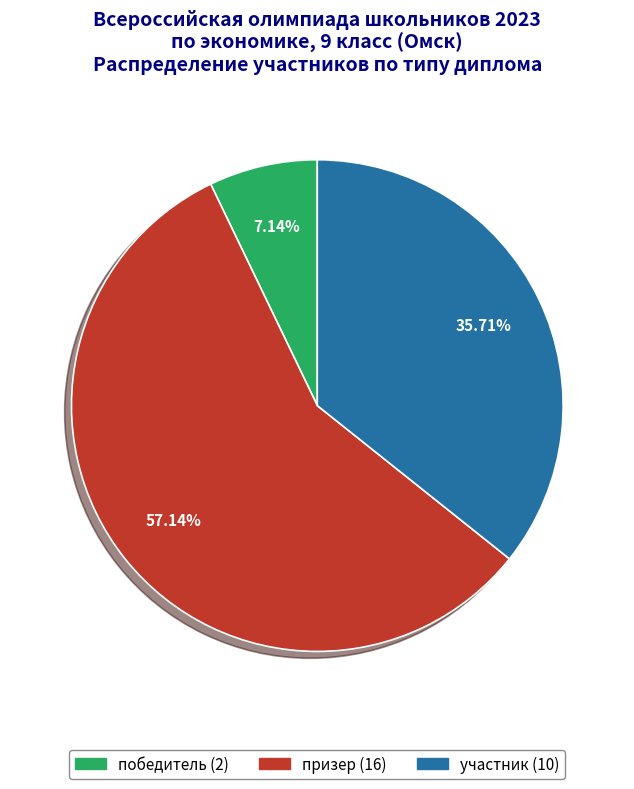

What percentage is the призер slice, to the nearest percent?

57%